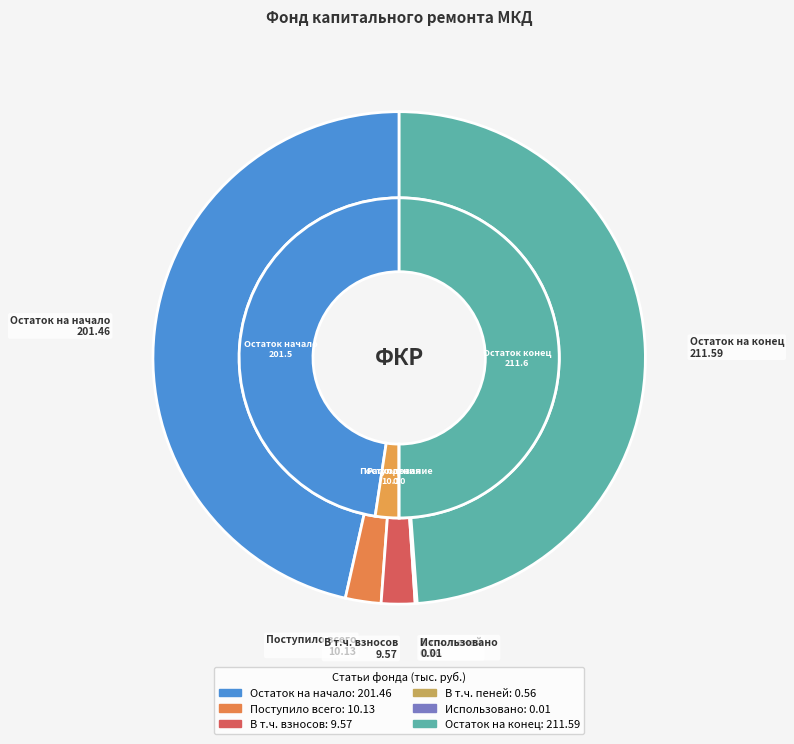

Which category has the biggest portion of the pie?

остаток на конец